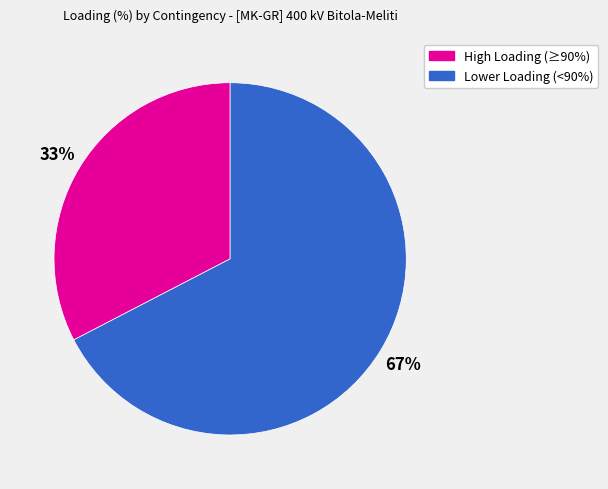

To the nearest percent, what is the average slice percentage?

50%